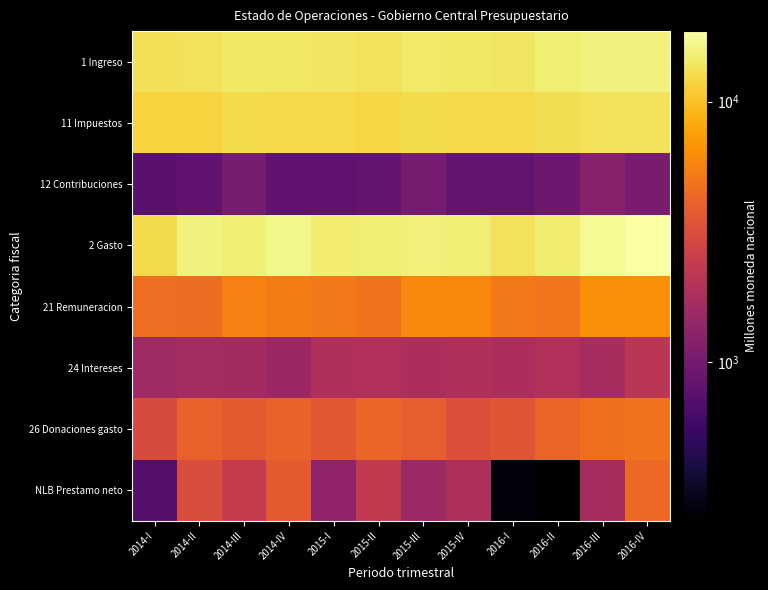

Between 2014-IV and 2016-I, which series saw the biggest shift?

NLB Prestamo neto